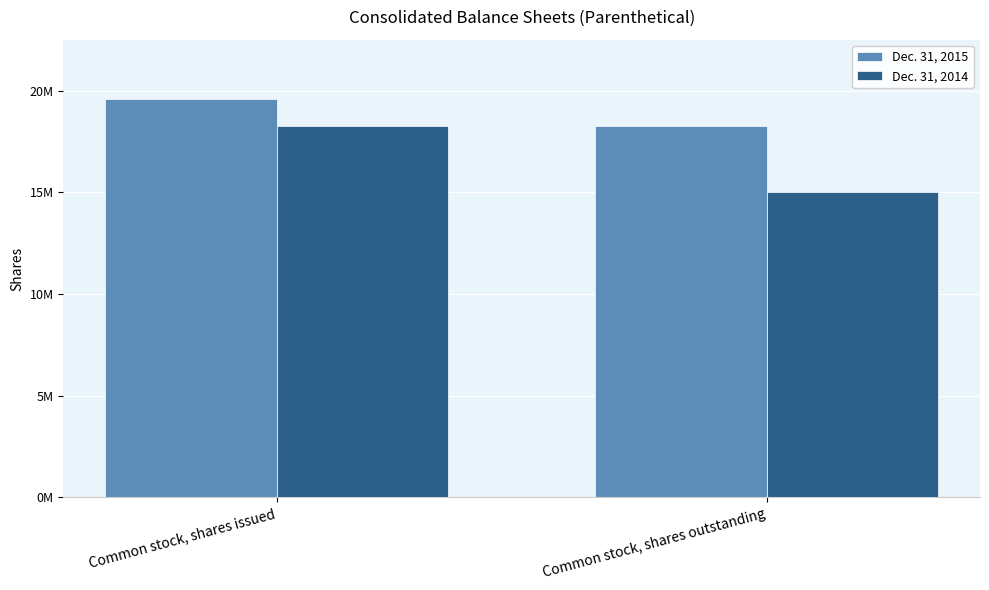

Does the chart contain stacked bars?

No